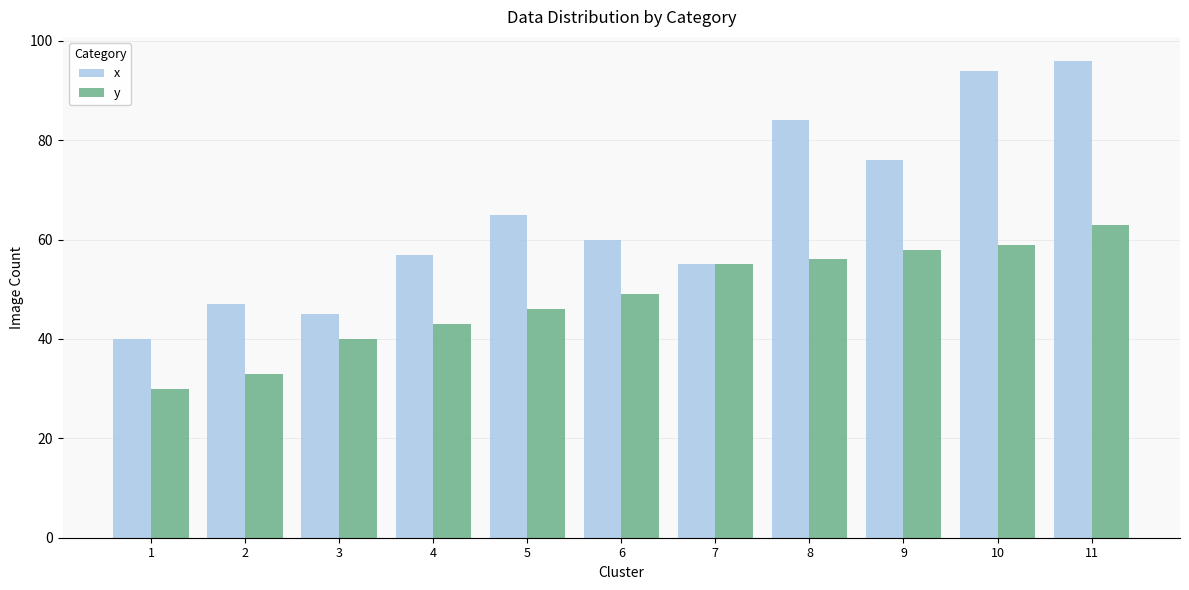

What value does the y series have at 7?

55